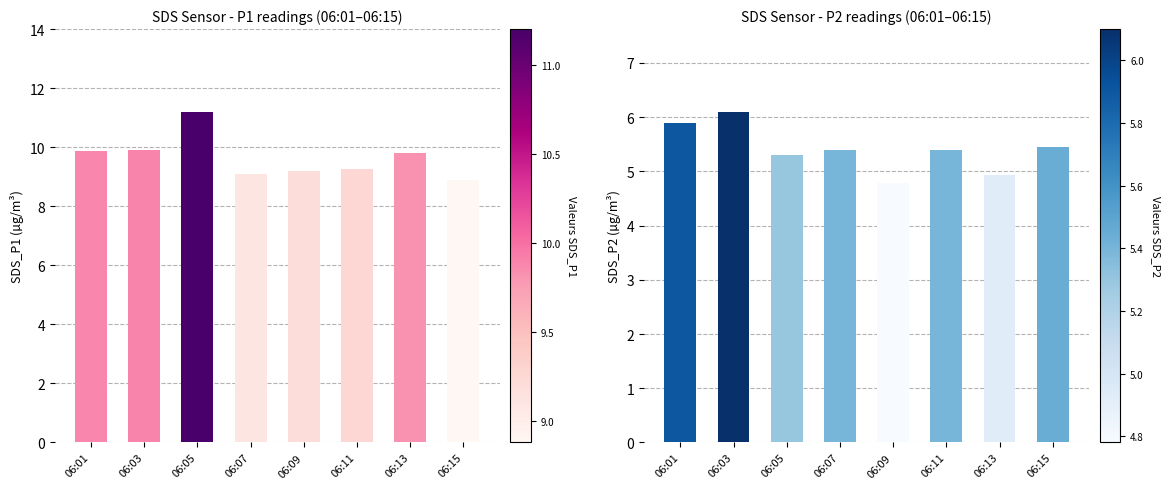

At which category is the sum across all series the highest?

06:05